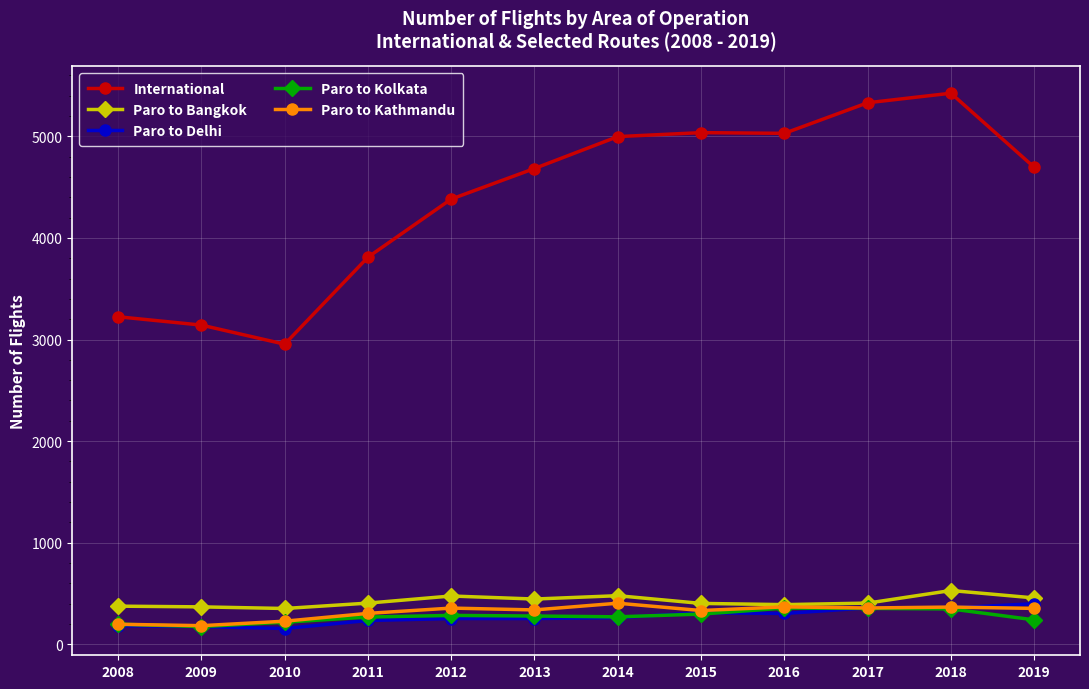

True or false: International and Paro to Kolkata cross at least once.

False